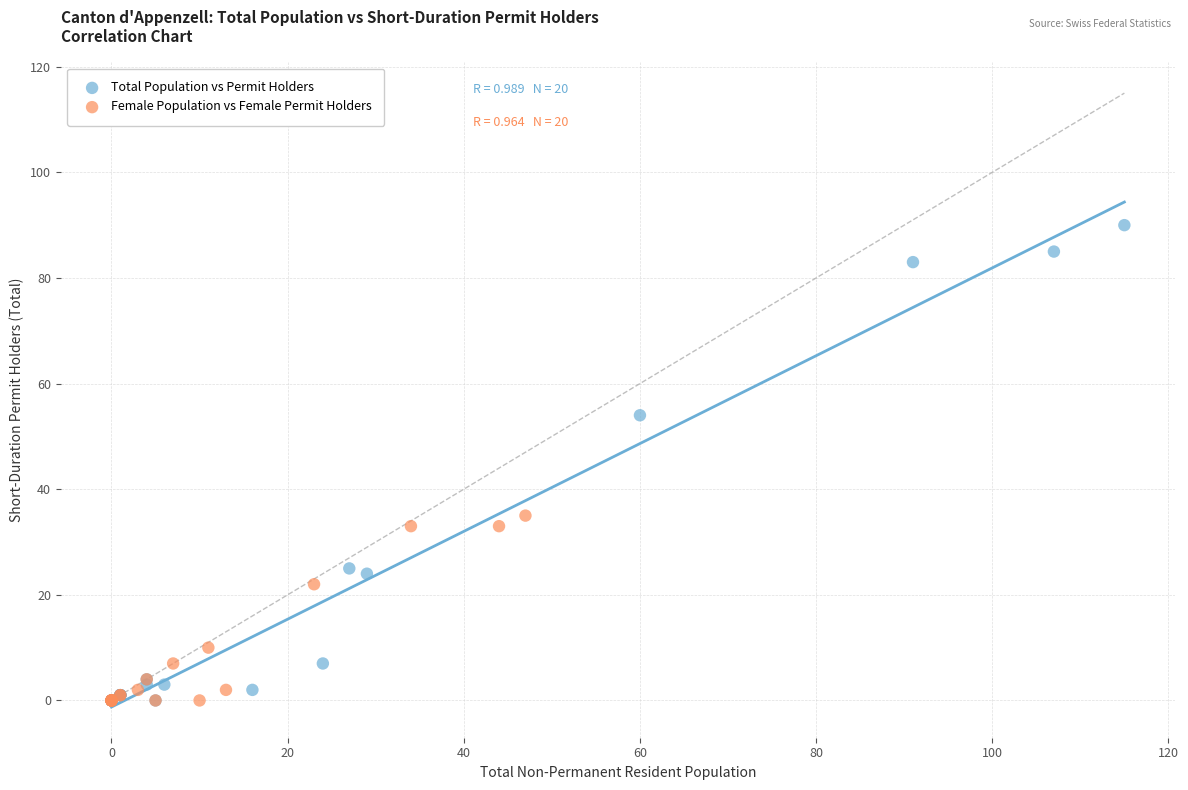

Which series has the largest Y range (max minus min)?

Total Population vs Permit Holders